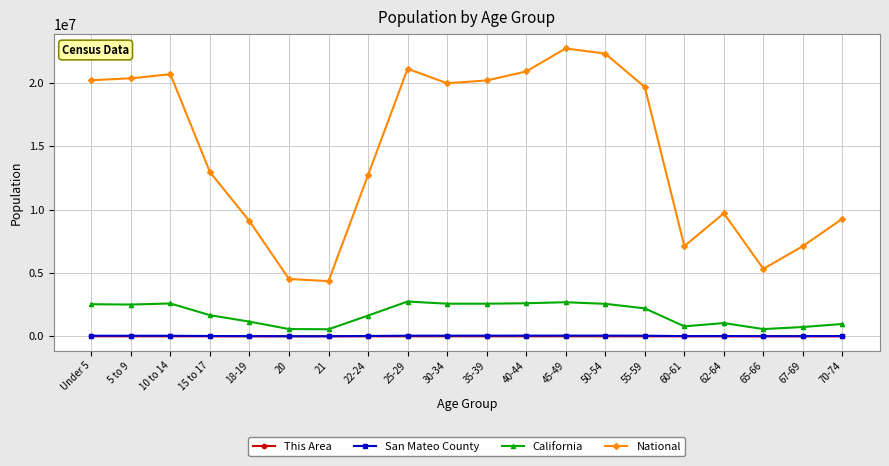

What is the difference between the This Area values at 15 to 17 and 50-54?

116